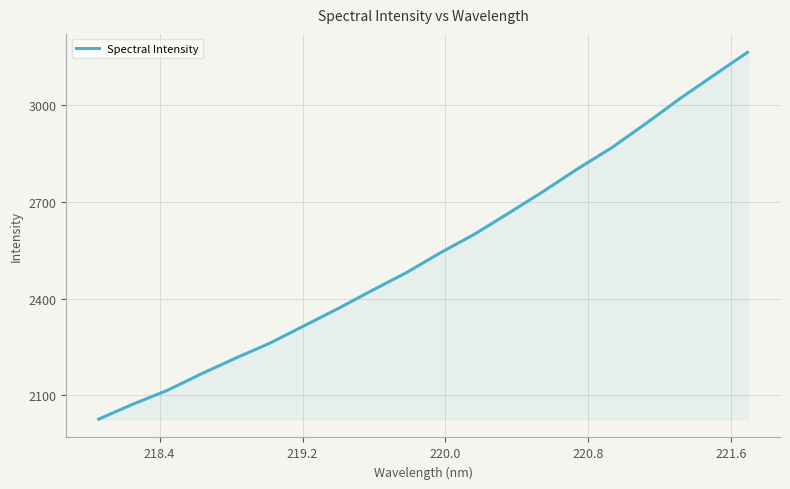

What is the minimum value shown in the chart?

2026.7